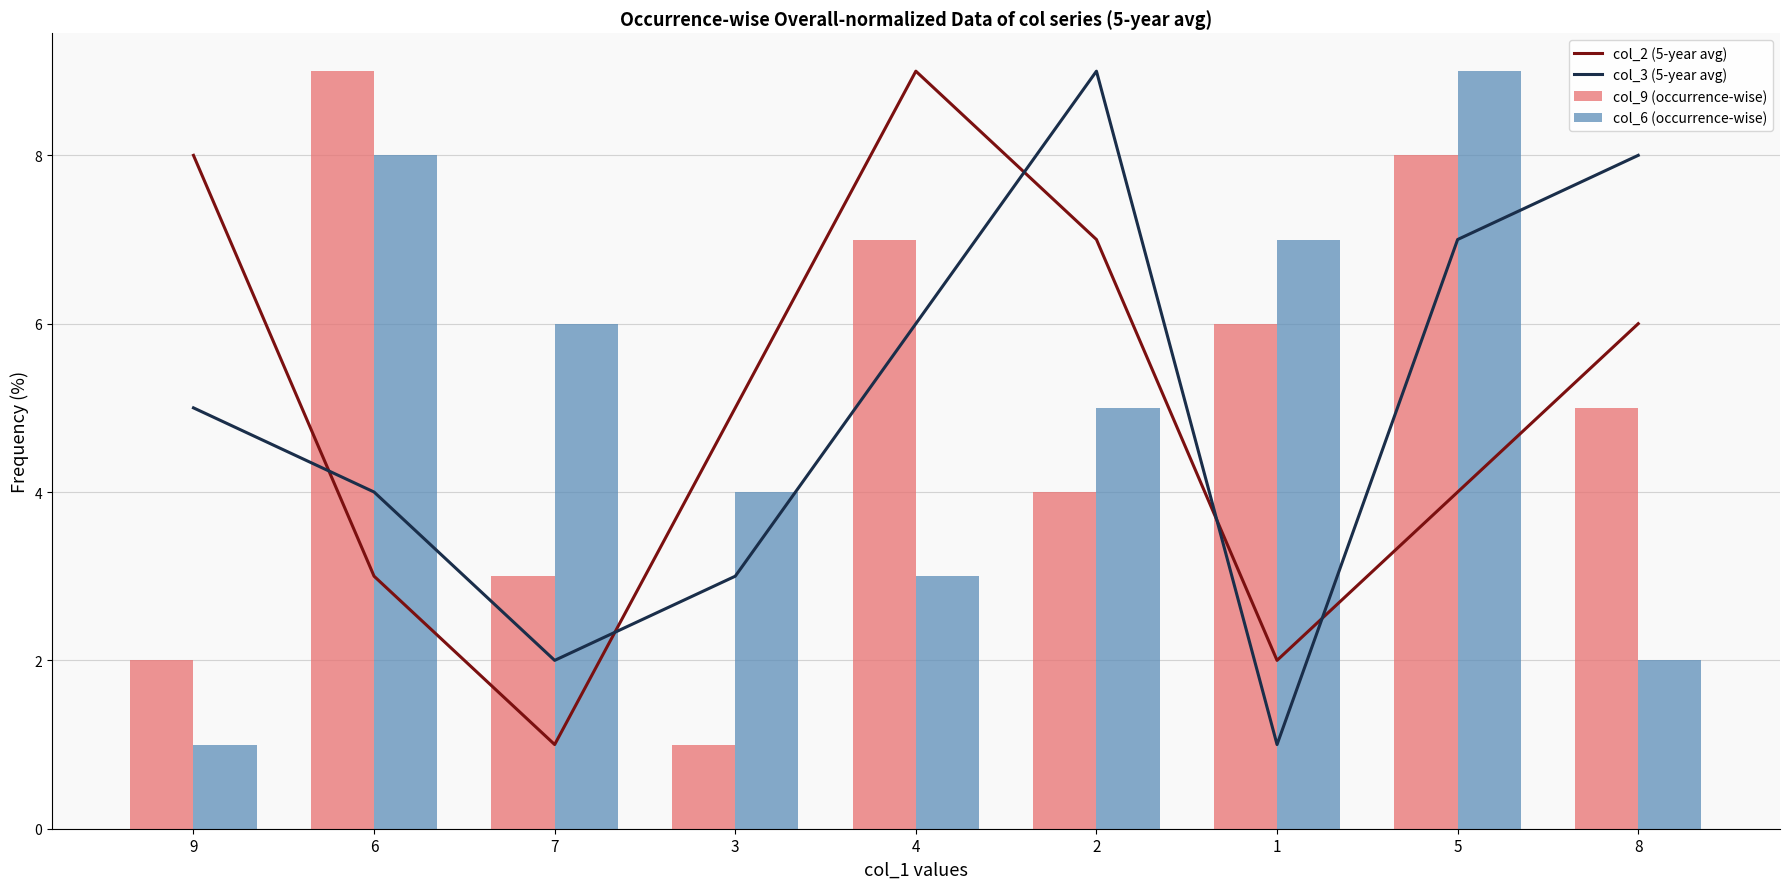

What is the value of the col_2 (5-year avg) bar at the 6th from the left?

7